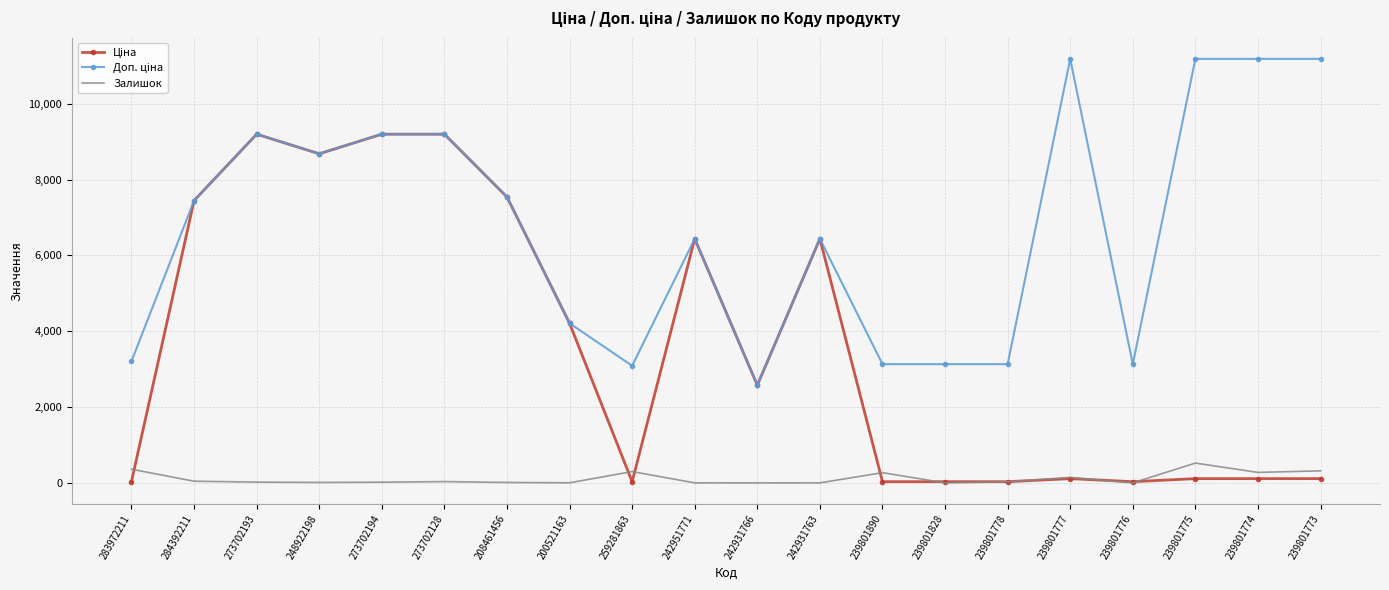

In Залишок, how many points are higher than both neighbors (excluding endpoints)?

5